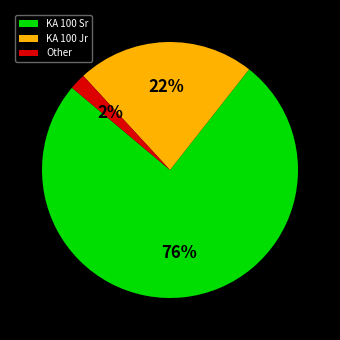

Is the sum of KA 100 Sr and KA 100 Jr greater than half?

Yes